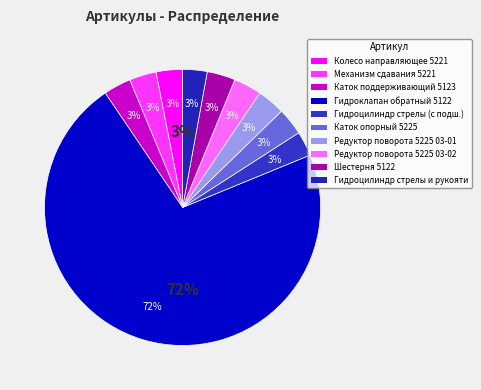

Is it true that Каток опорный 5225 is 17% of the pie?

False